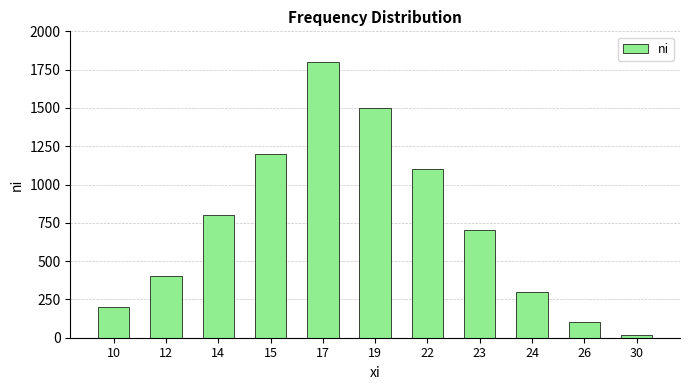

Are the bars grouped side by side (vs. stacked)?

No